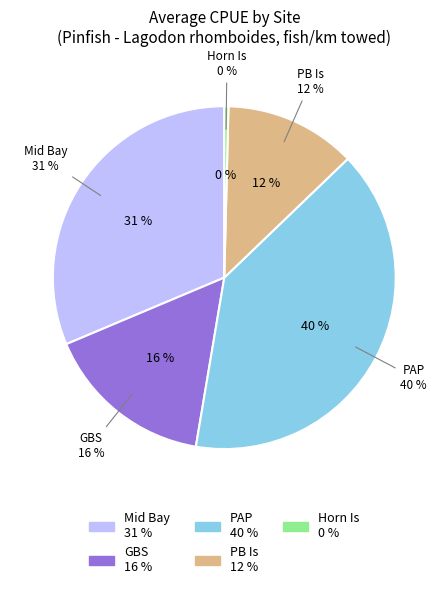

Is it true that PB Is is 18% of the pie?

False